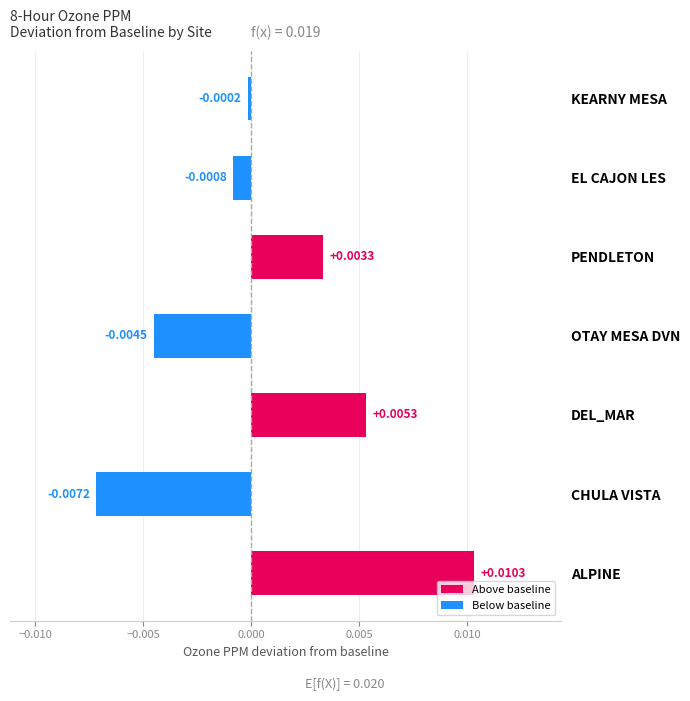

List the labels in order of value, smallest first.

CHULA VISTA, OTAY MESA DVN, EL CAJON LES, KEARNY MESA, PENDLETON, DEL_MAR, ALPINE